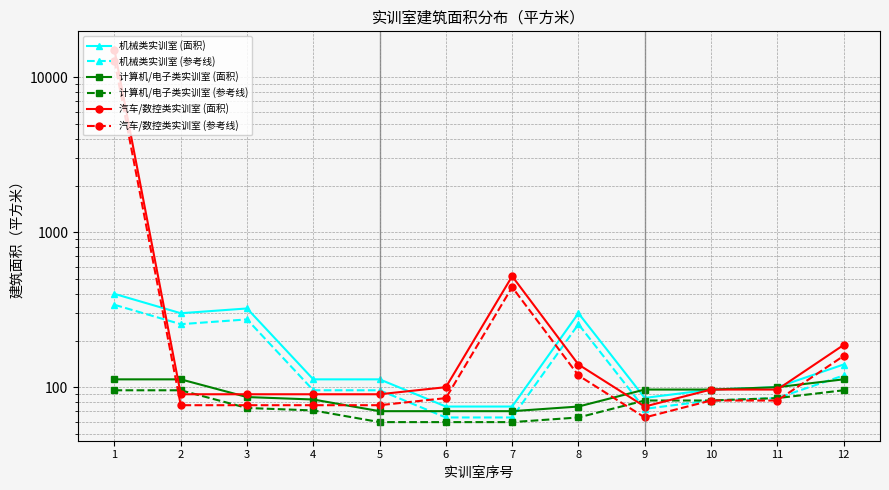

Which series has the widest spread of values?

汽车/数控类实训室 (面积)